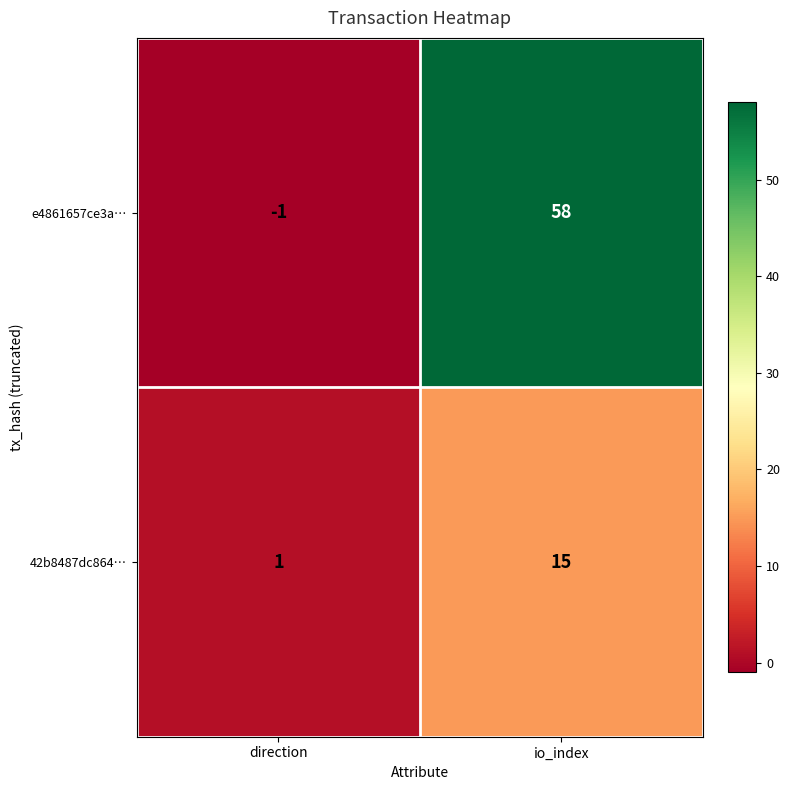

List the labels in order of 42b8487dc864… value, largest first.

io_index, direction